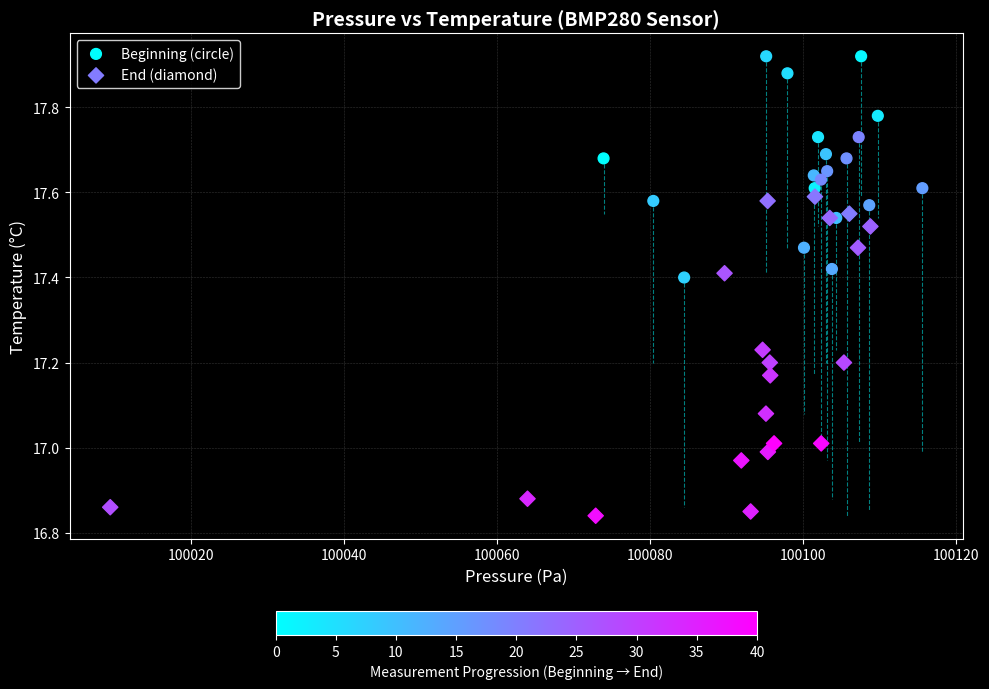

What are all the series names shown in the legend?

Beginning (circle), End (diamond)